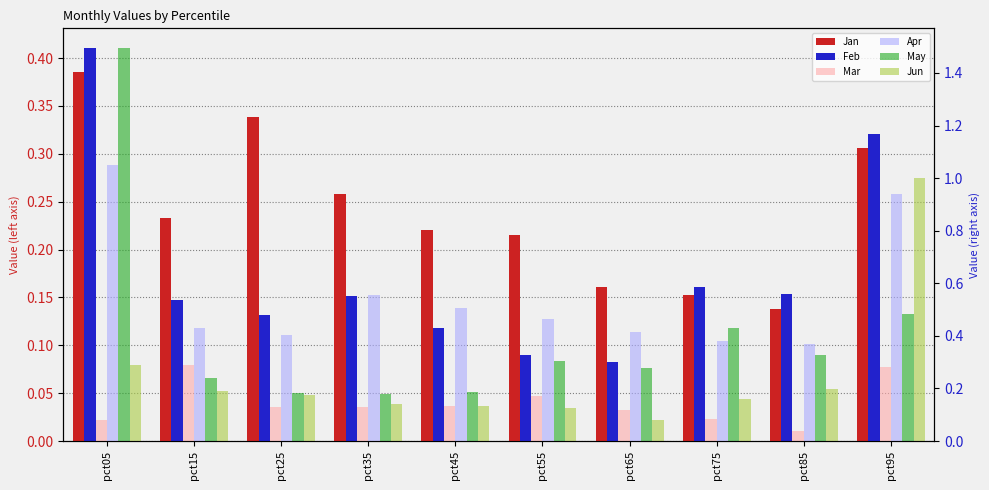

At which category is the sum across all series the highest?

pct05